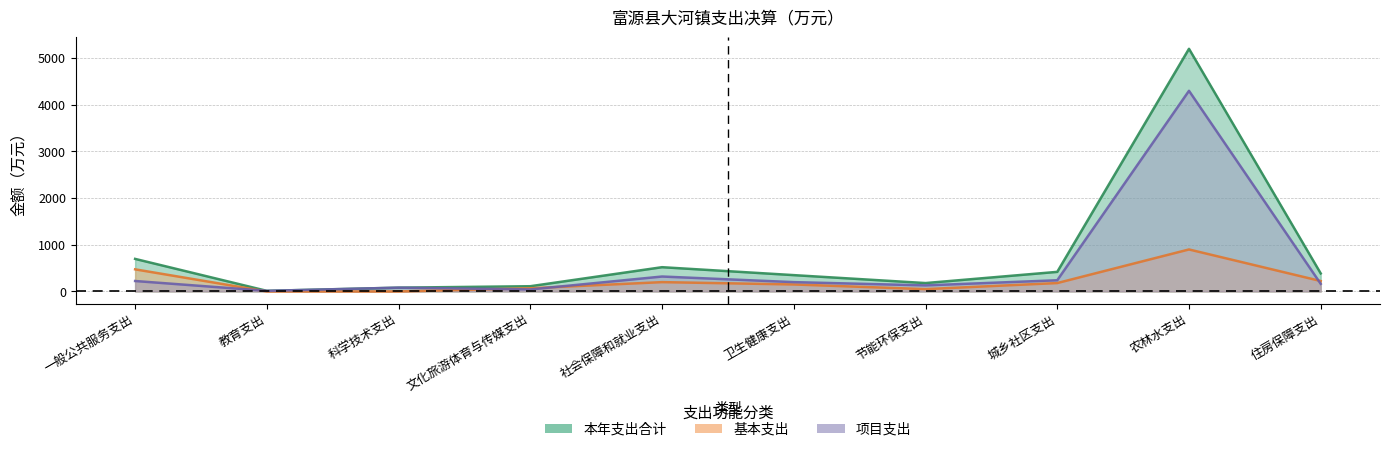

Which has a higher value, 一般公共服务支出 or 文化旅游体育与传媒支出?

一般公共服务支出